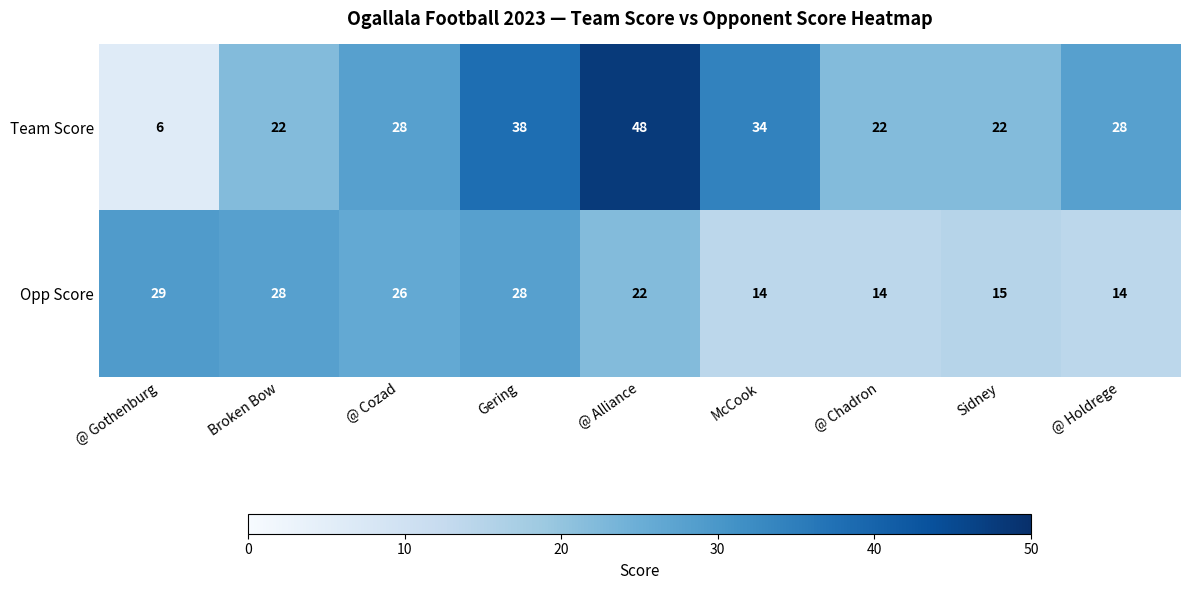

Reading left to right, list all the values displayed in this chart.

Team Score: 6	22	28	38	48	34	22	22	28
Opp Score: 29	28	26	28	22	14	14	15	14